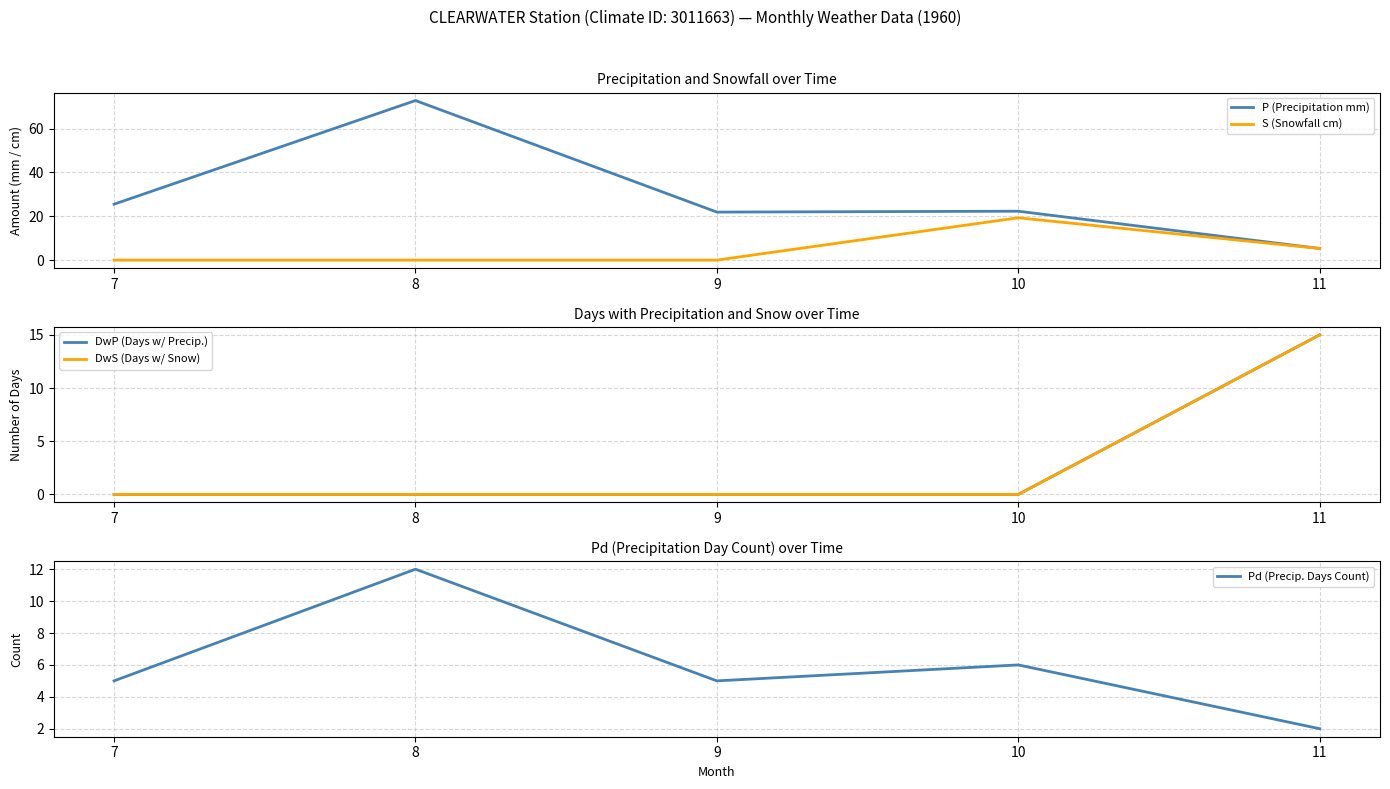

How many positive values does the DwP (Days w/ Precip.) series have?

1